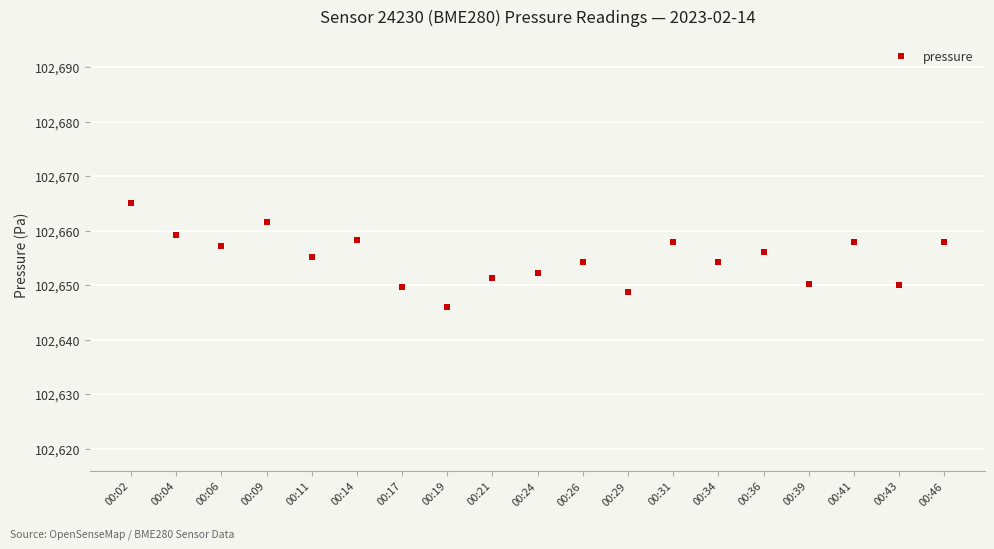

Which label corresponds to the largest value in the chart?

00:02